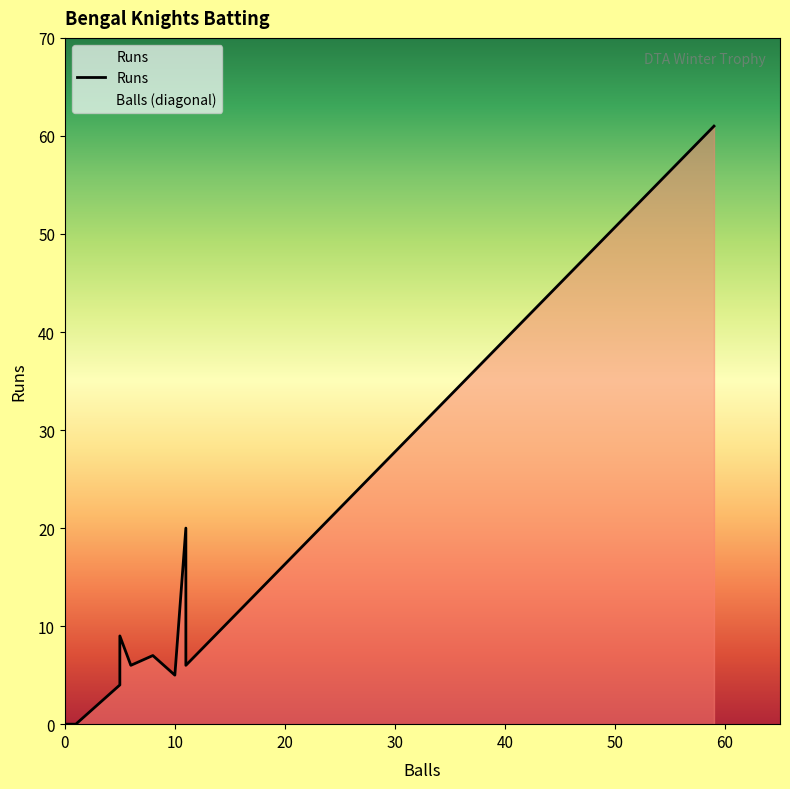

Which series ends up on top after the final intersection of Balls and Runs?

Runs